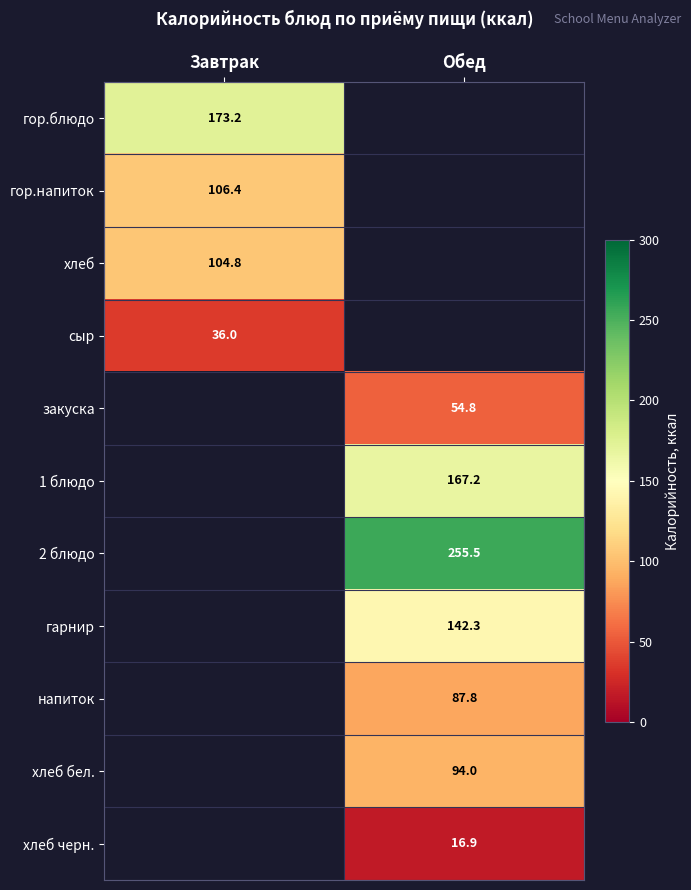

Which category has the highest value across all series?

Обед